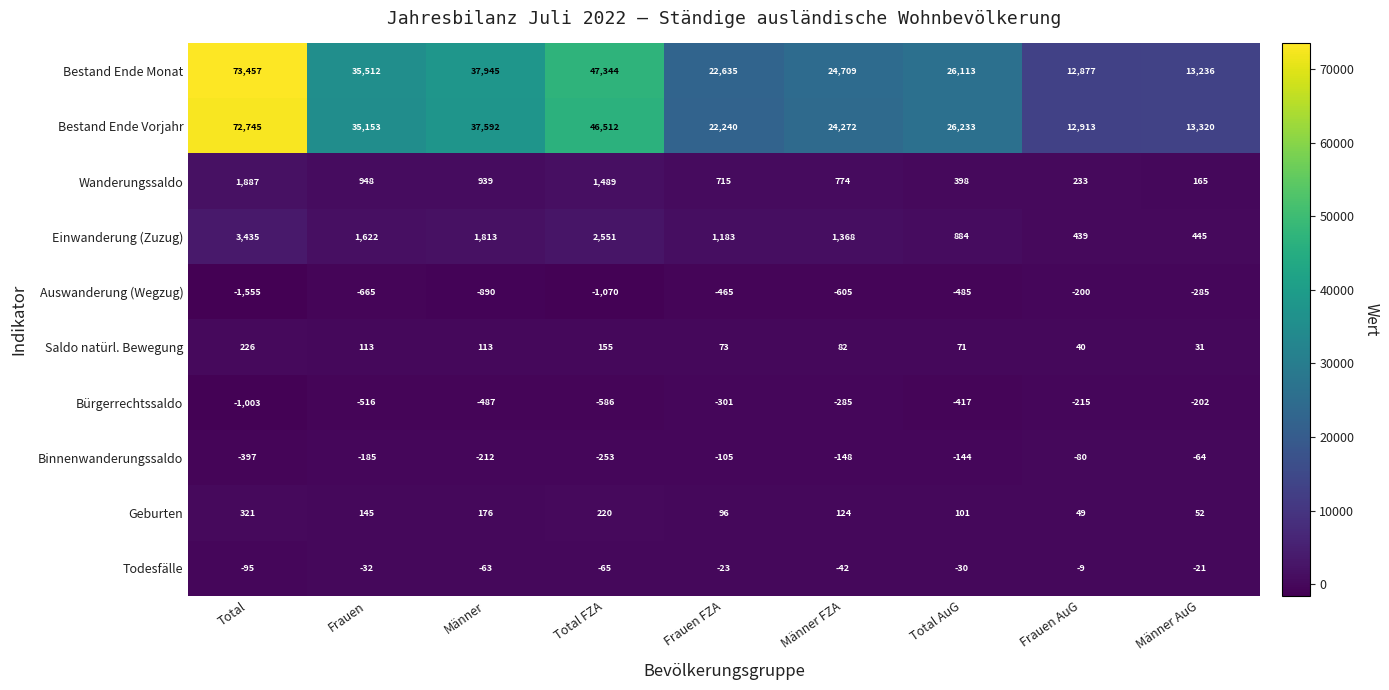

What is the sum of all Geburten values?

1284